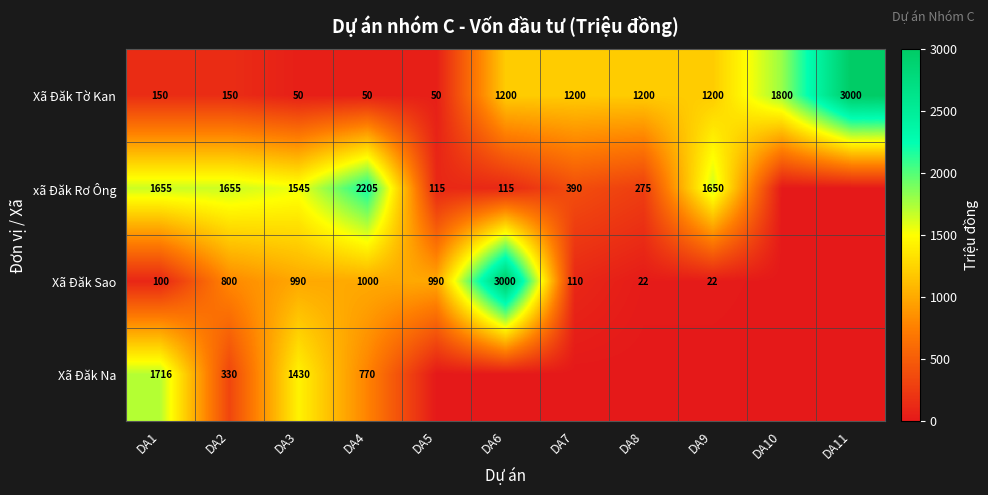

Is it true that xã Đăk Rơ Ông equals 1650 at DA9?

True